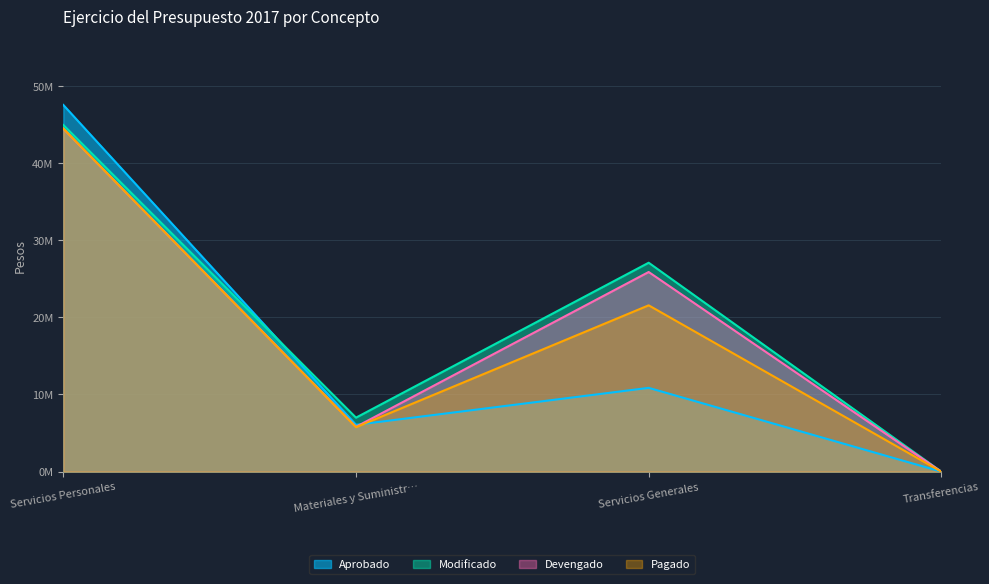

How many values in the Devengado series are below 25875139?

2